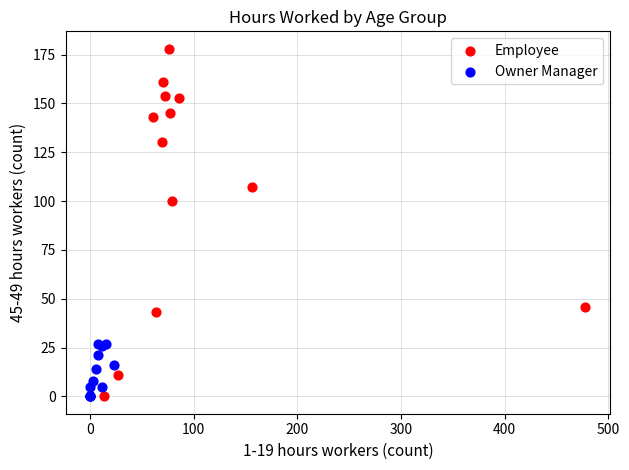

Which series contains the highest Y value?

Employee